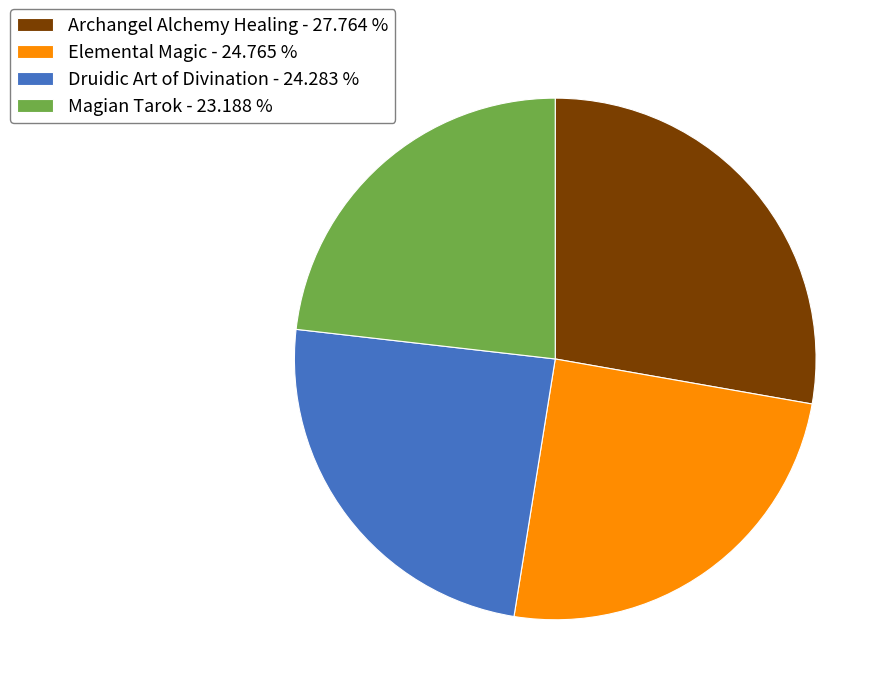

Is there a majority slice in this chart?

No